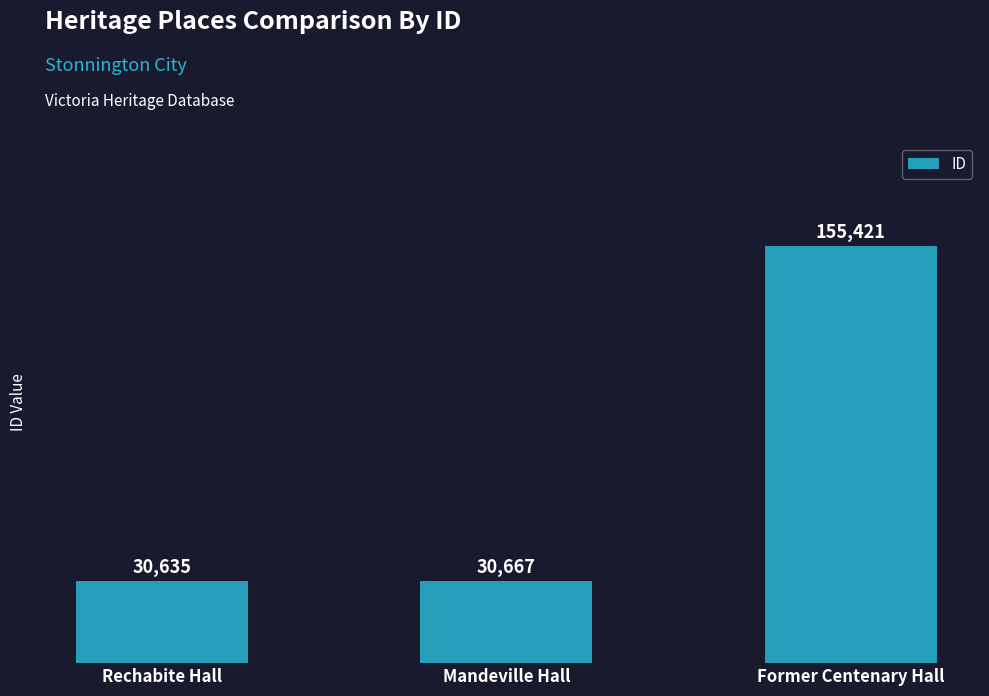

What is the sum of all values?

216723